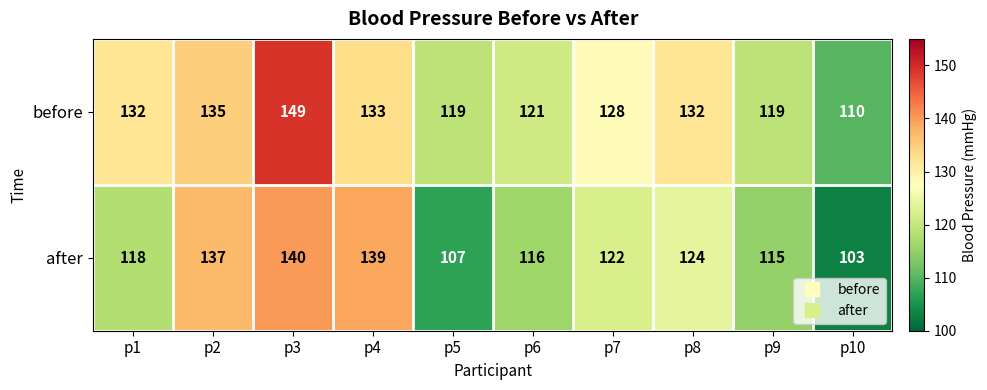

Count the number of categories in the chart.

10